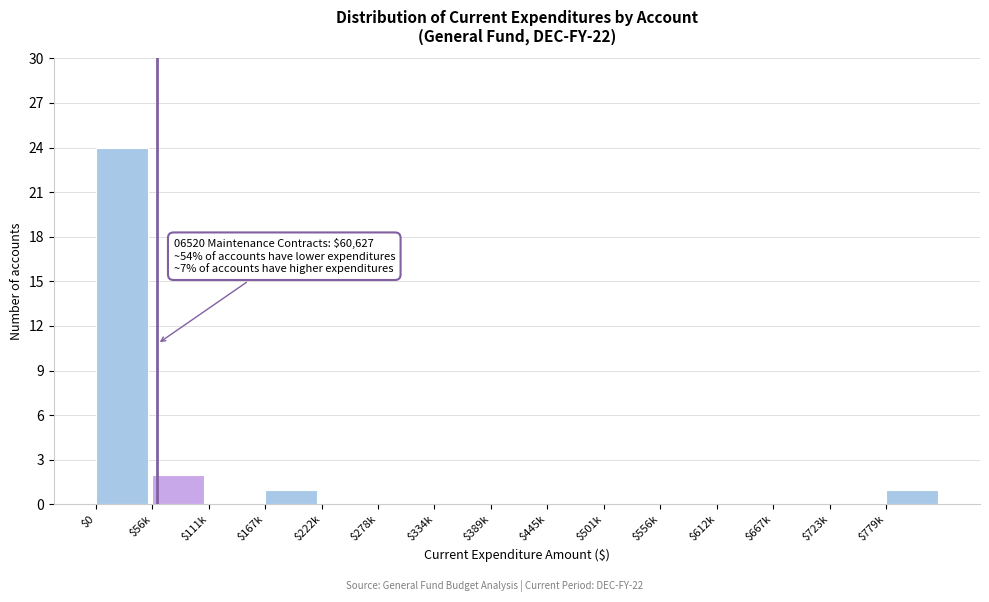

Is it true that the value at $667k is 0?

True